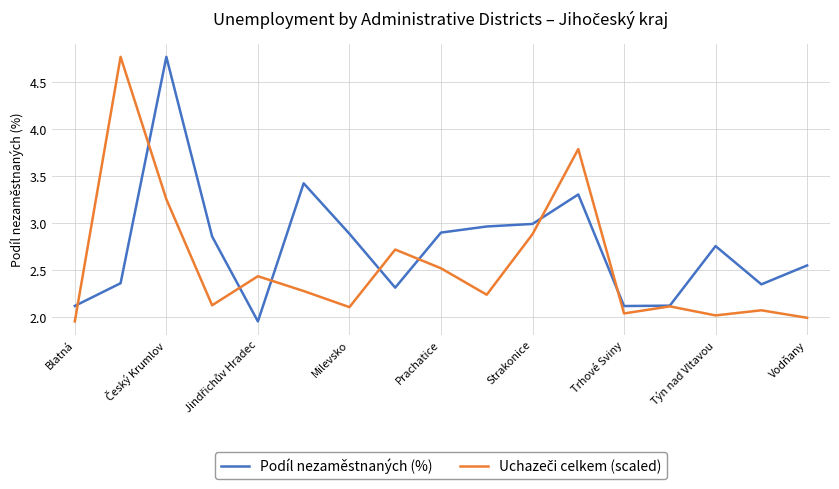

What is the greatest value displayed?

4.8